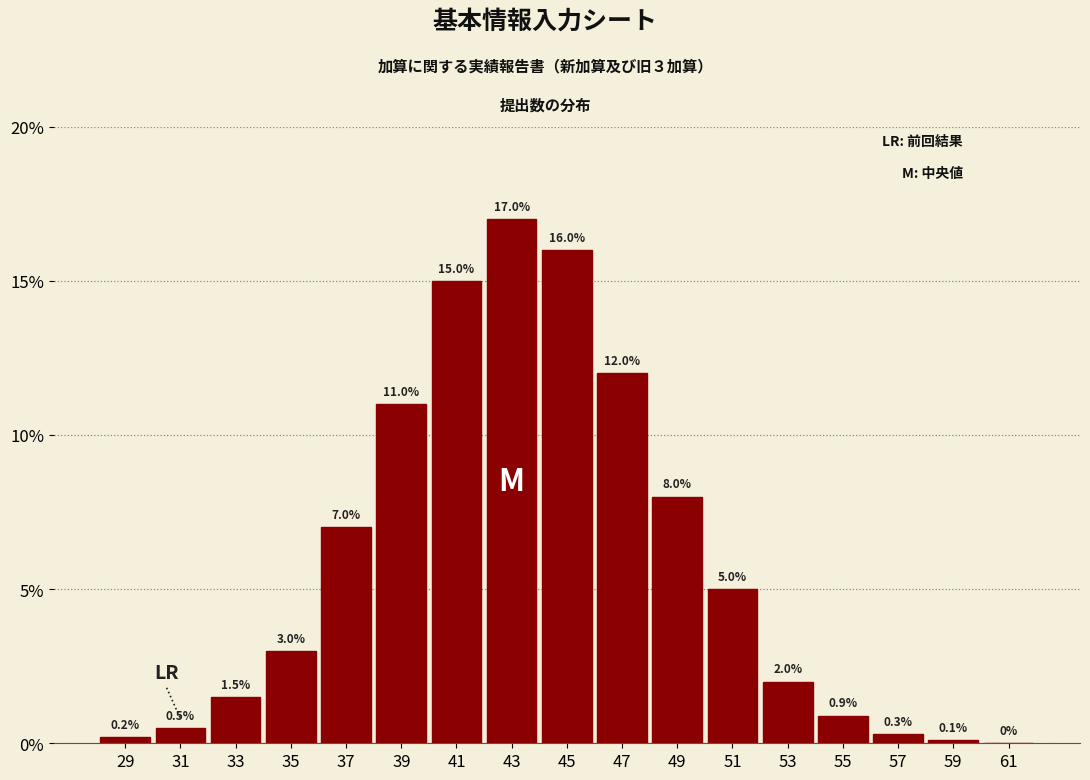

Reading left to right, list all the values displayed in this chart.

29=0.2	31=0.5	33=1.5	35=3.0	37=7.0	39=11.0	41=15.0	43=17.0	45=16.0	47=12.0	49=8.0	51=5.0	53=2.0	55=0.9	57=0.3	59=0.1	61=0.0